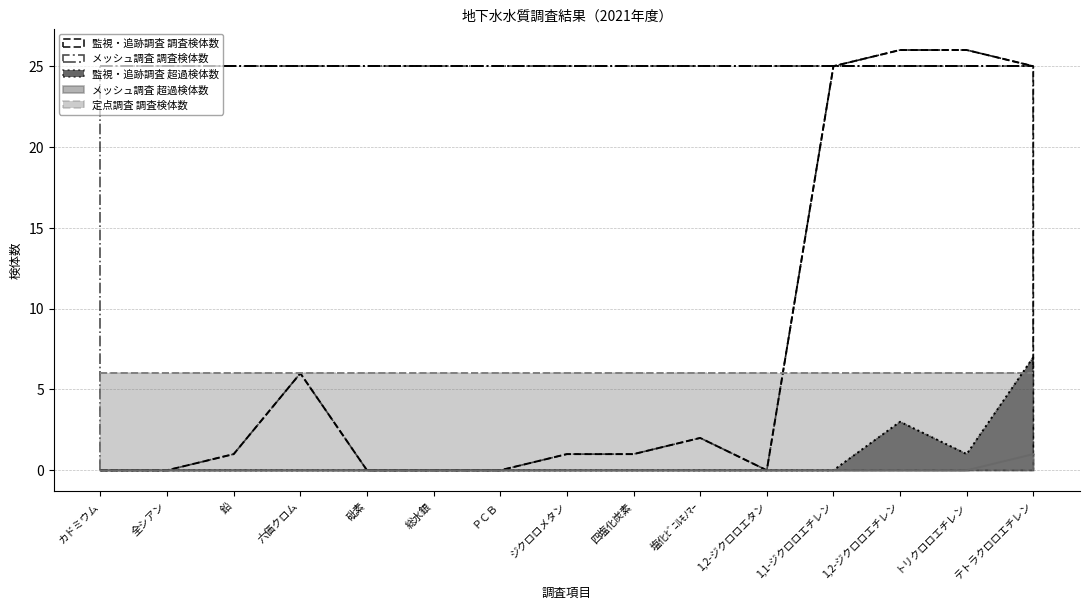

Is the value of 監視・追跡調査 超過検体数 at 砒素 greater than the value of メッシュ調査 超過検体数 at 四塩化炭素?

No